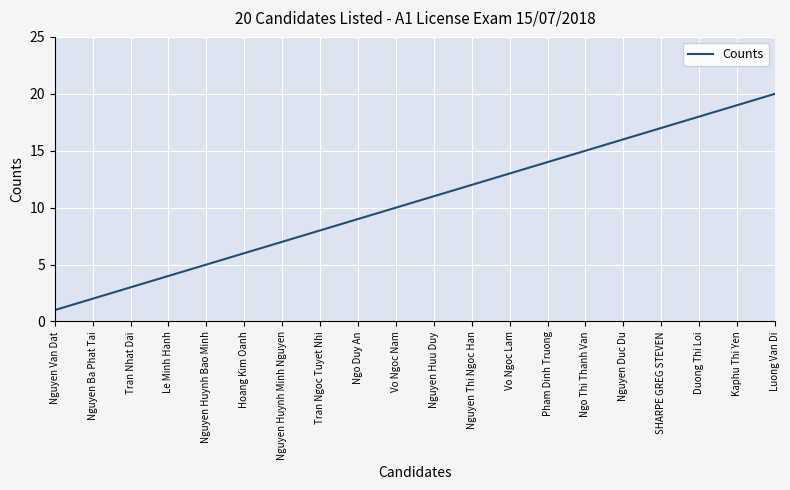

What is the maximum value shown in the chart?

20